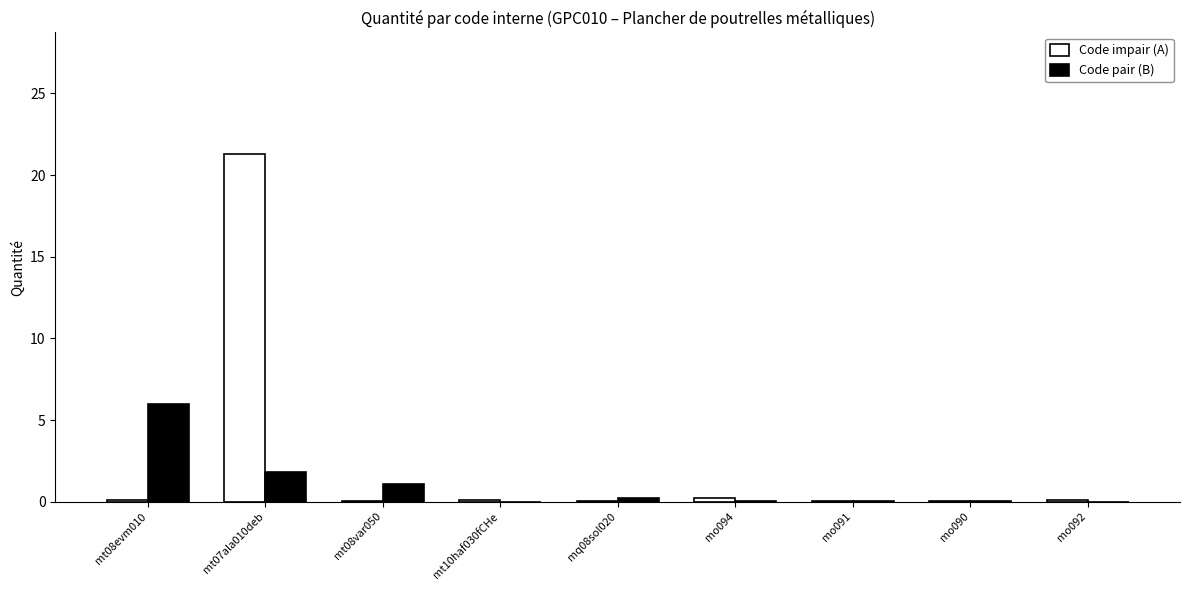

At which category is the sum across all series the highest?

mt07ala010deb